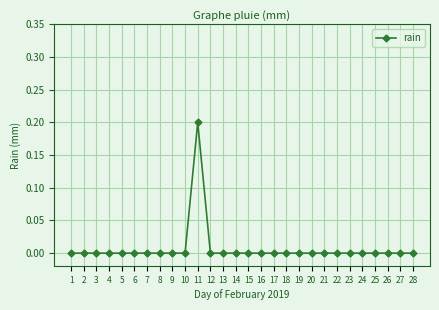

The chart shows a value of 0.0 at 18. True or false?

True